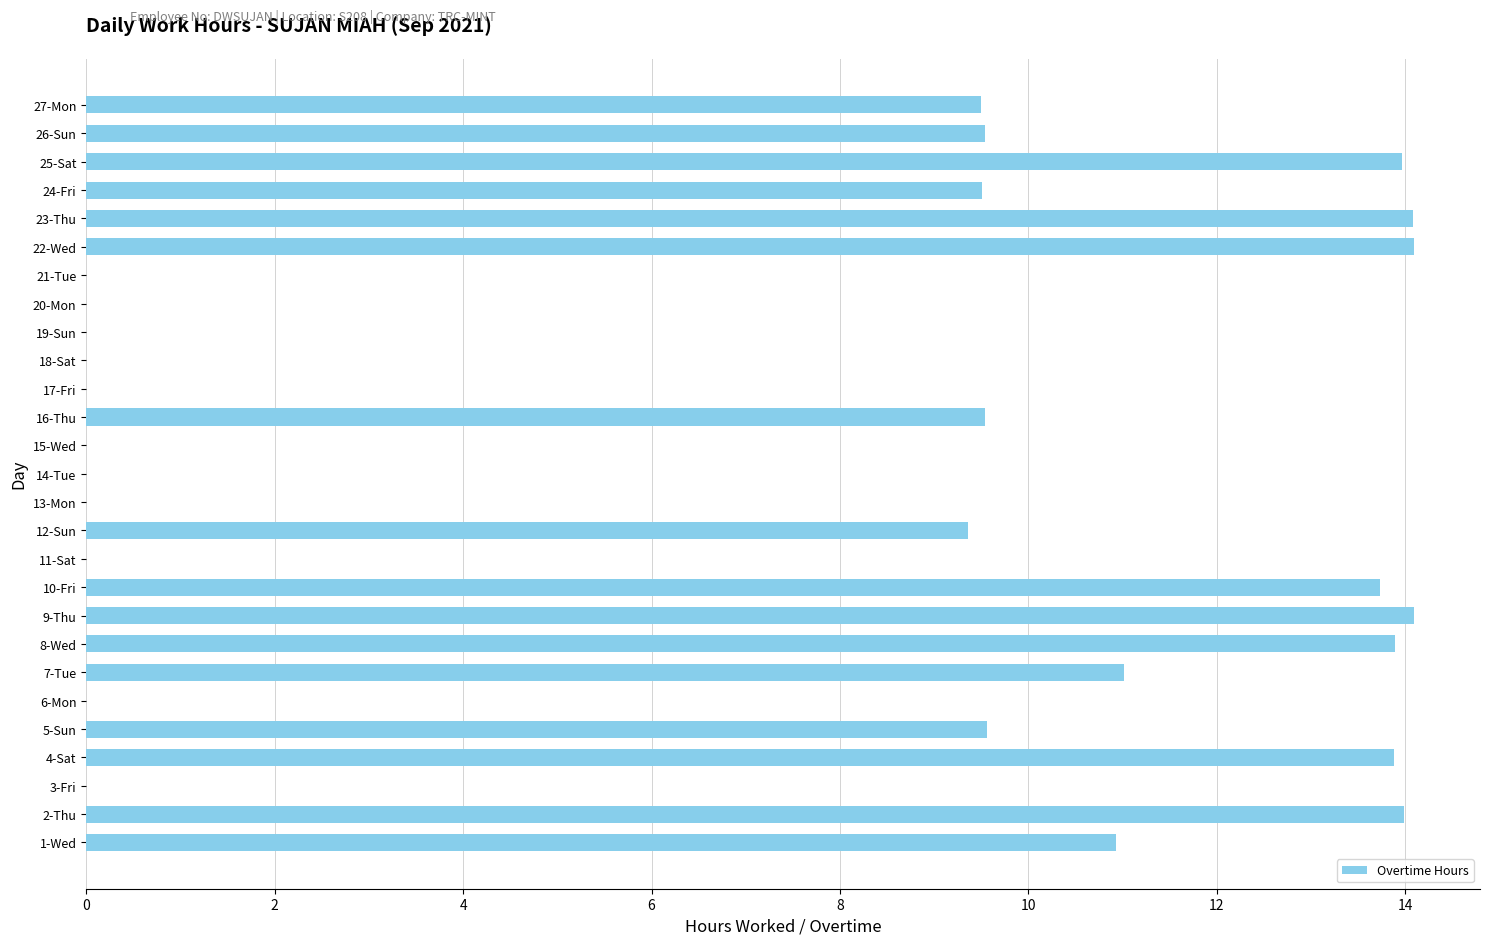

The chart shows a value of 11.0 at 7-Tue. True or false?

True